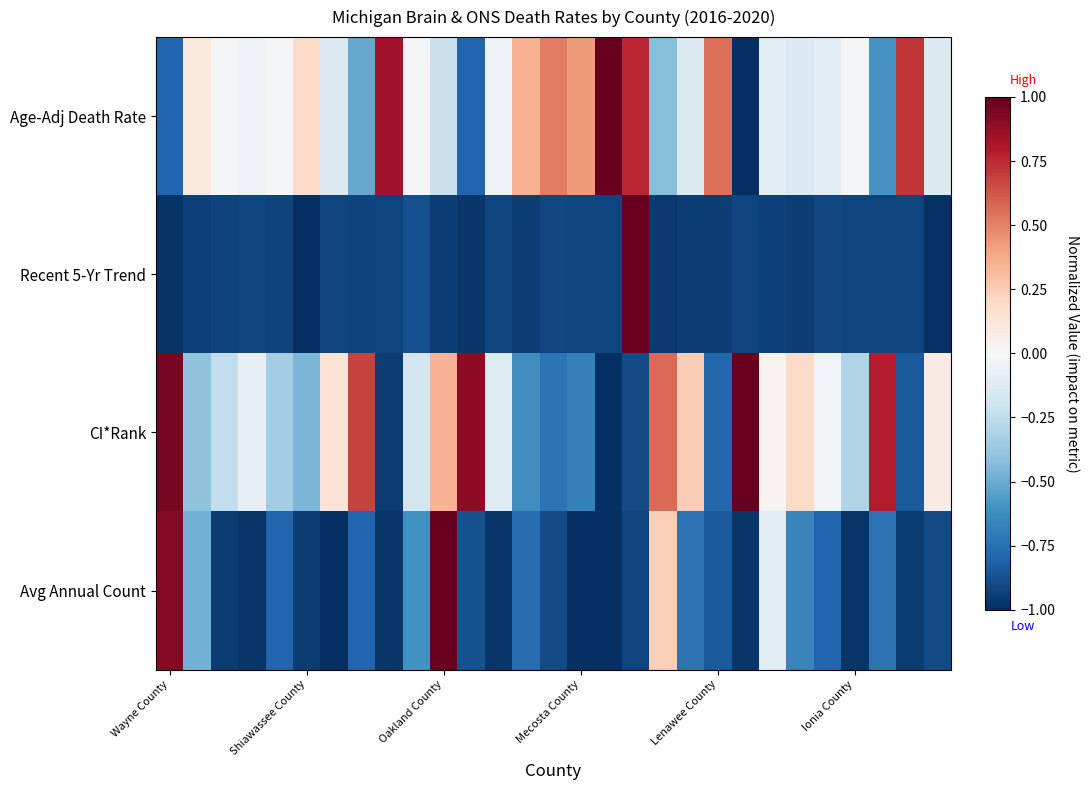

Rank the series by their maximum value, from lowest to highest.

Age-Adj Death Rate, Recent 5-Yr Trend, CI*Rank, Avg Annual Count